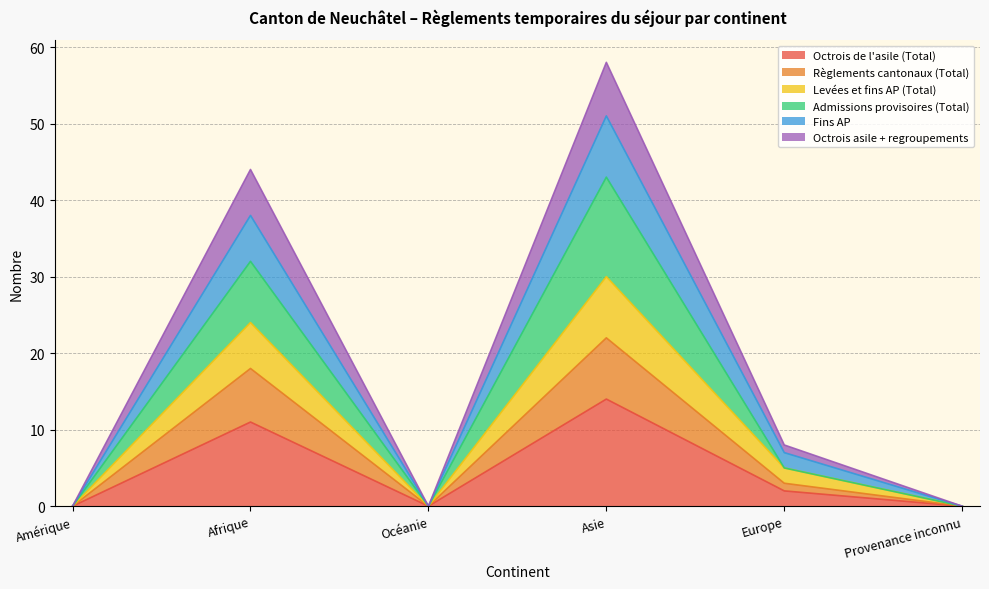

How many series are shown in this chart?

6